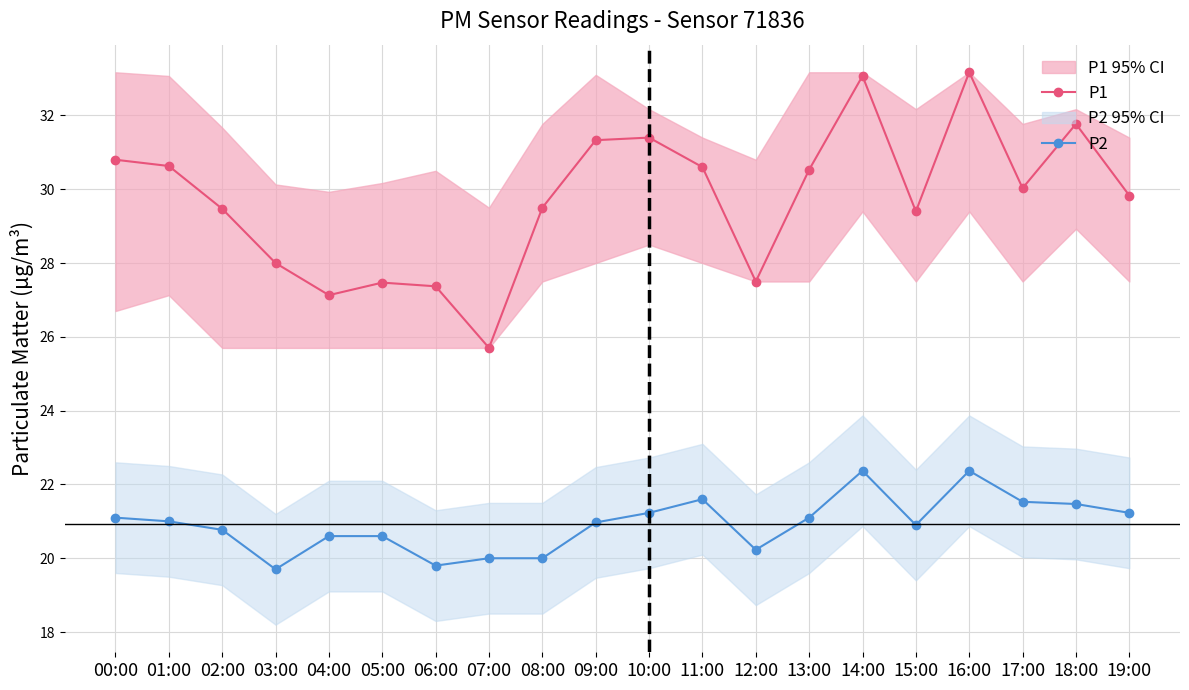

Which series has the largest total across all categories?

P1